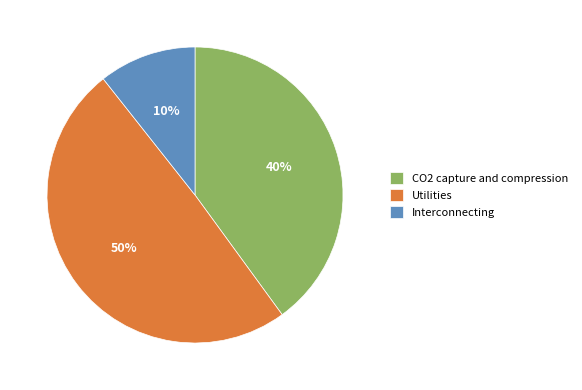

Rank the categories by value from highest to lowest.

Utilities, CO2 capture and compression, Interconnecting